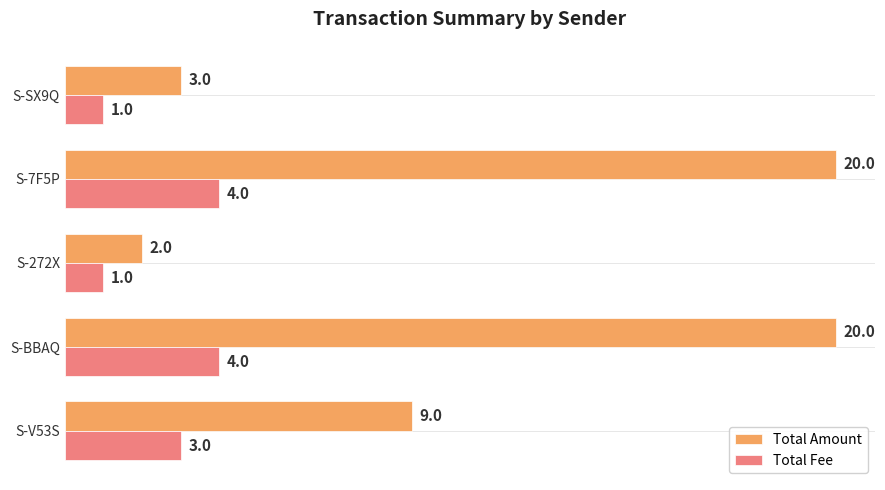

List the series in order of their peak value, lowest first.

Total Fee, Total Amount